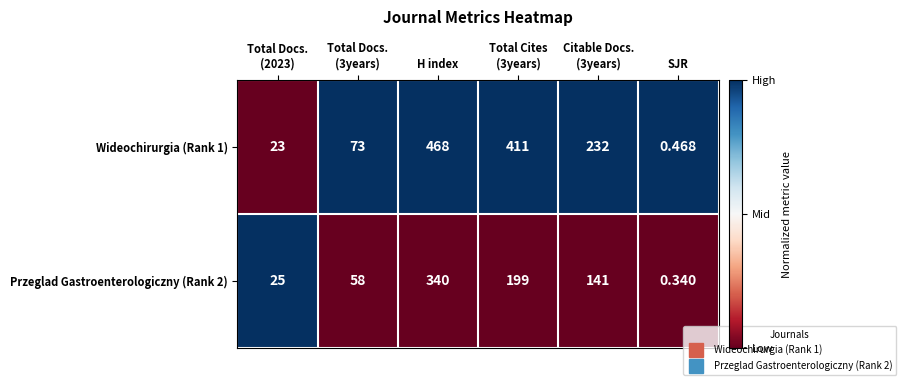

Which series has the largest total across all categories?

Wideochirurgia (Rank 1)